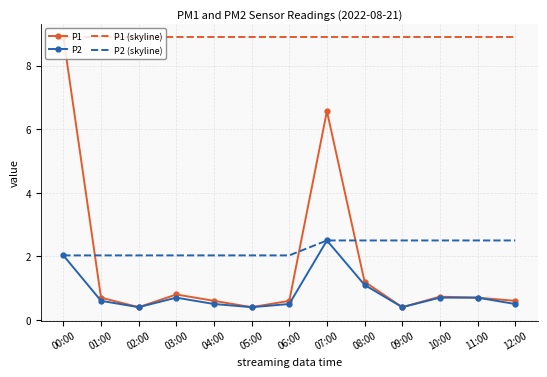

Which series has the largest total across all categories?

P1 (skyline)